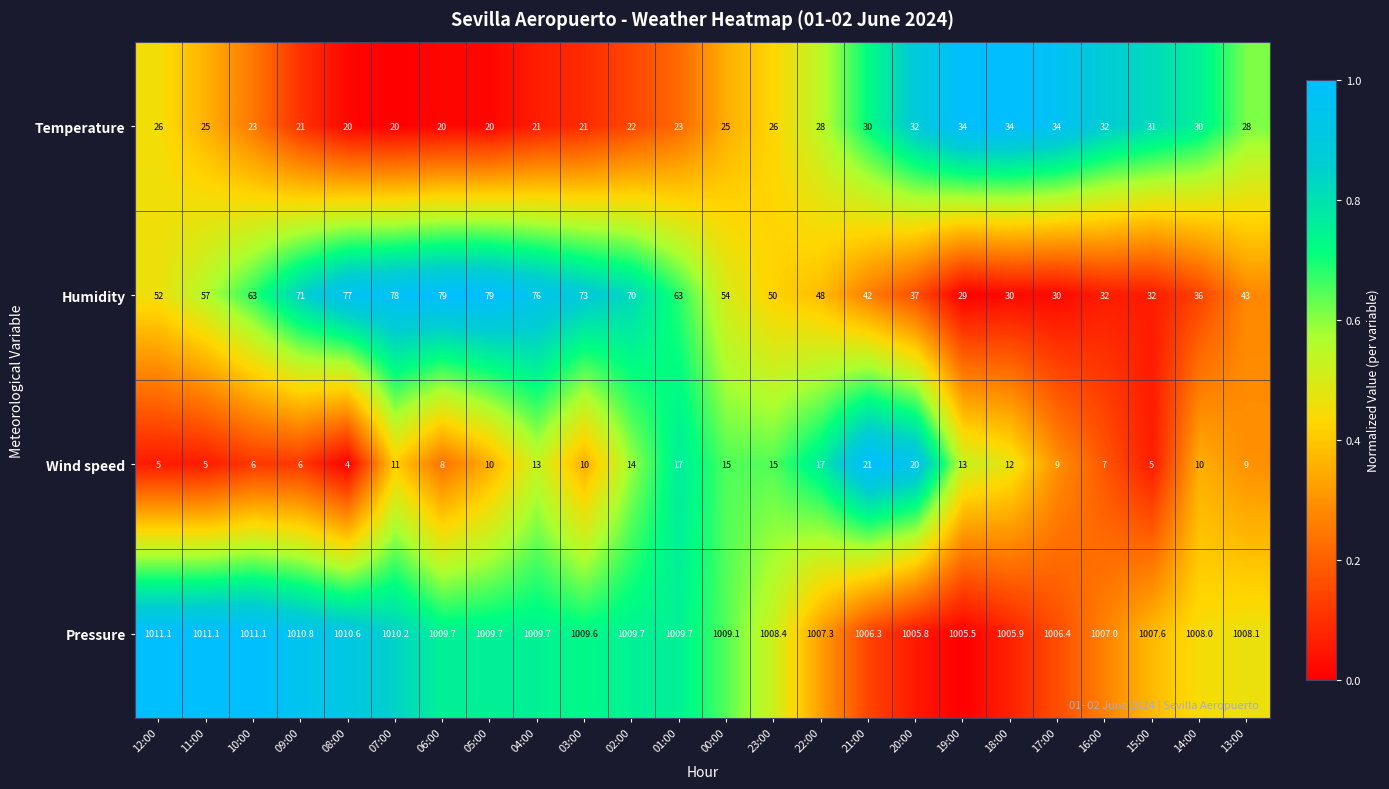

Which series has the widest spread of values?

Humidity